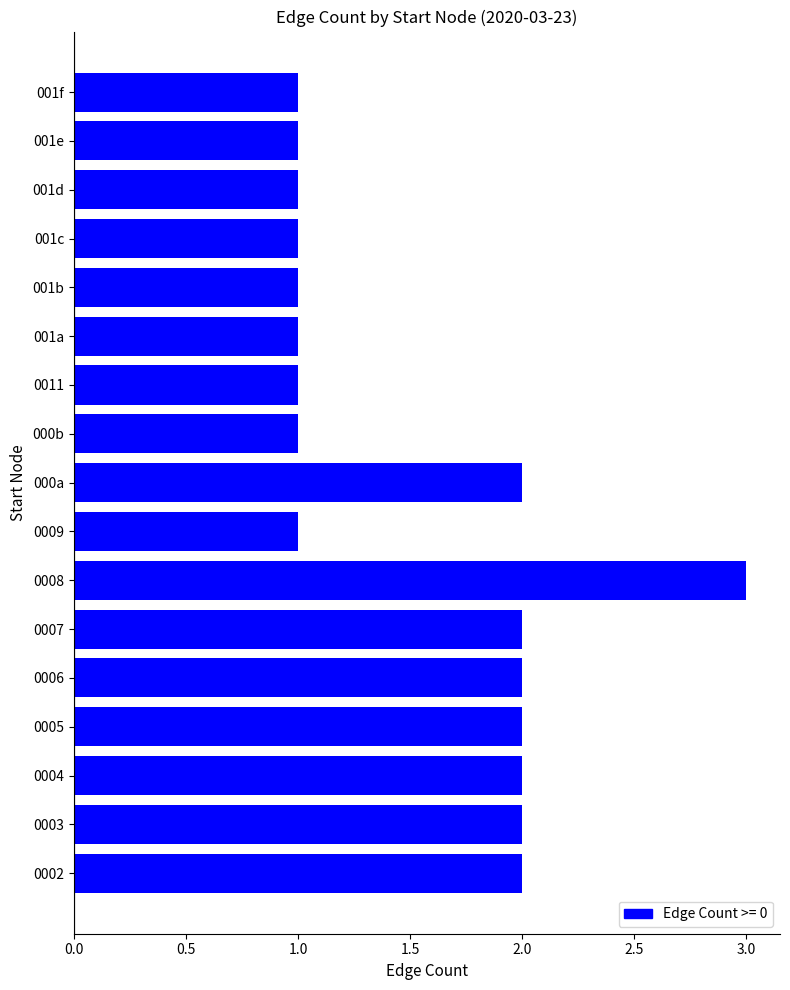

Between 0004 and 0011, which is larger?

0004